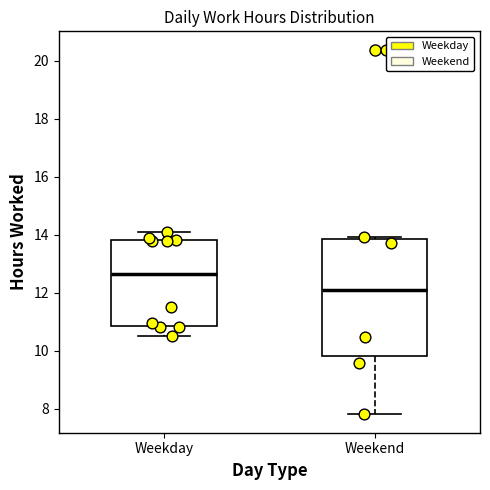

Which box is the tallest, from its lower edge to its upper edge?

Weekend